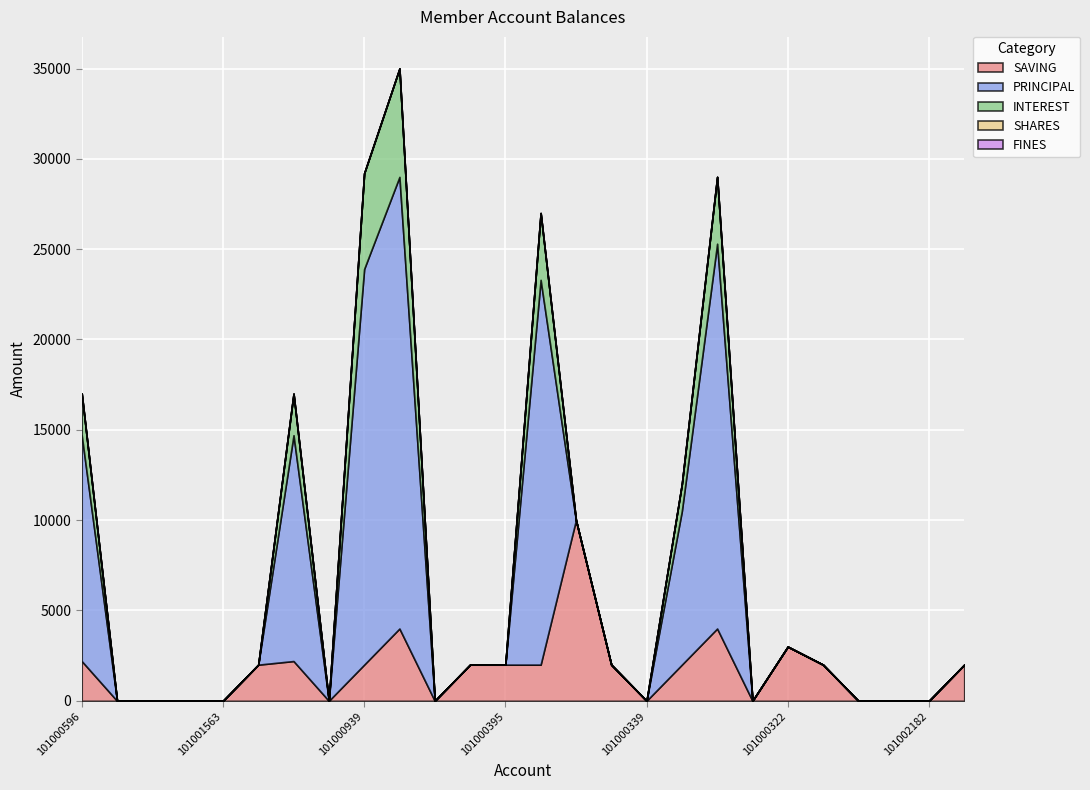

Which series has the largest range (max minus min)?

PRINCIPAL